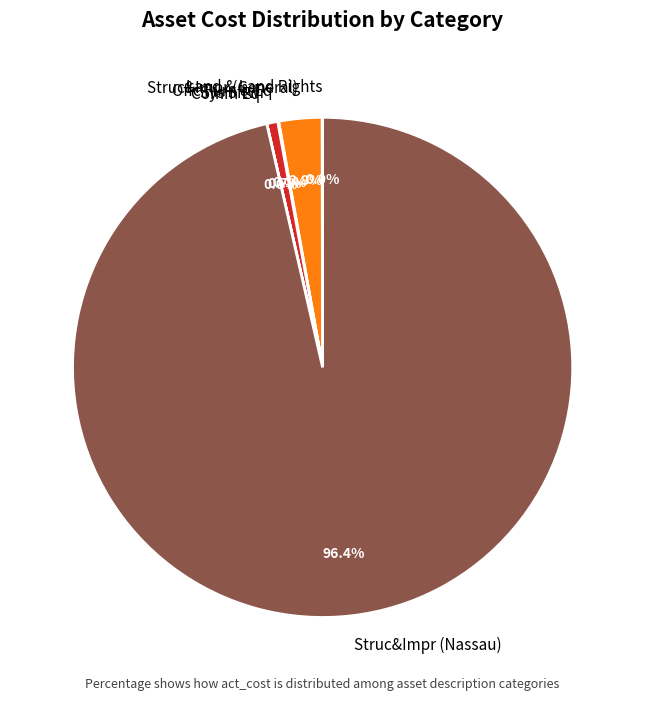

Which category accounts for the majority?

Struc&Impr (Nassau)